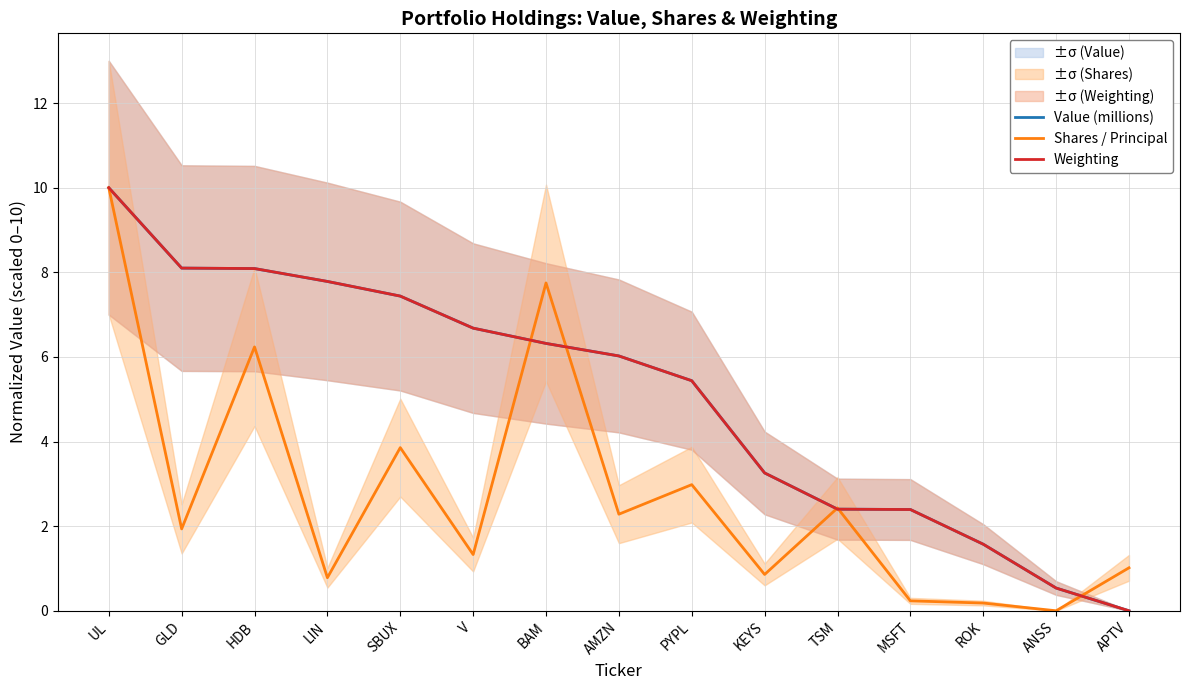

Read the Weighting value at TSM.

2.4